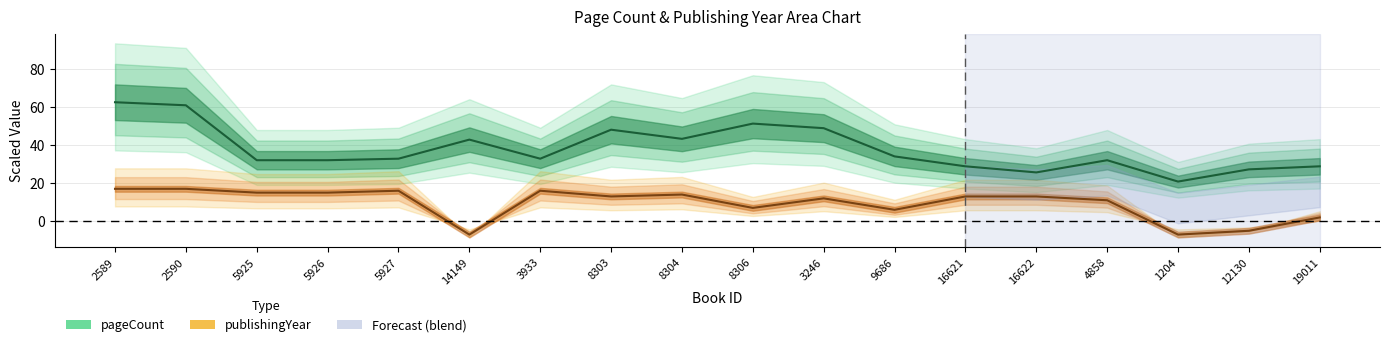

At how many categories does at least one series exceed 28?

15